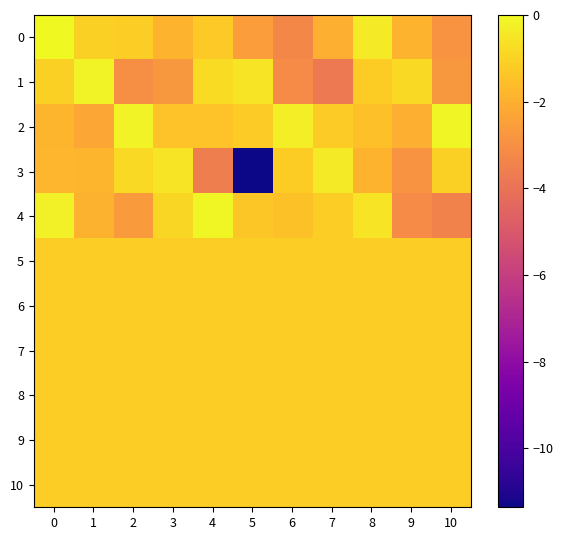

What is the spread (max minus min) of values at 3?

2.1